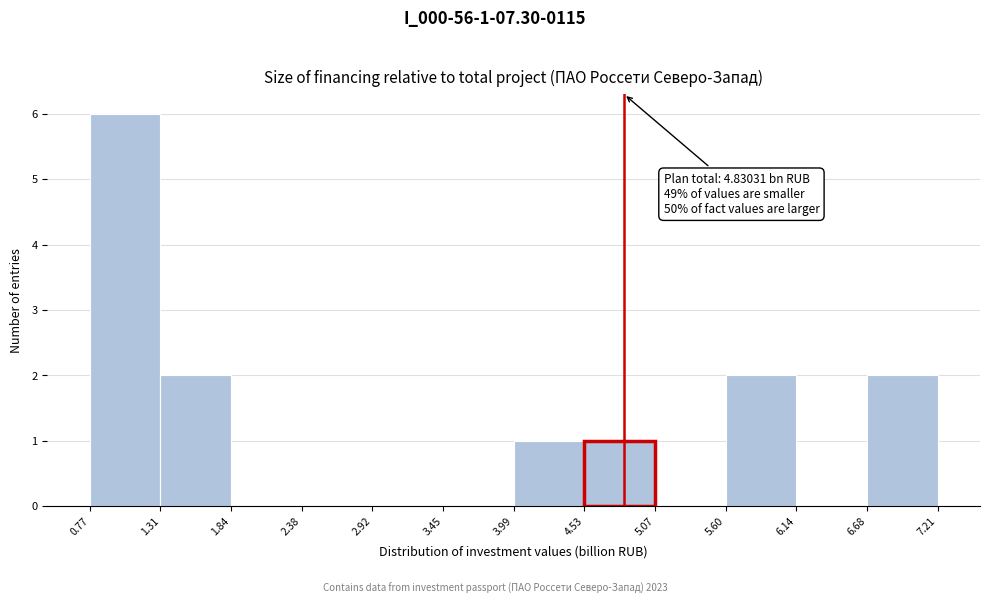

Which range on the x-axis has the tallest bar?

0.77 to 1.31